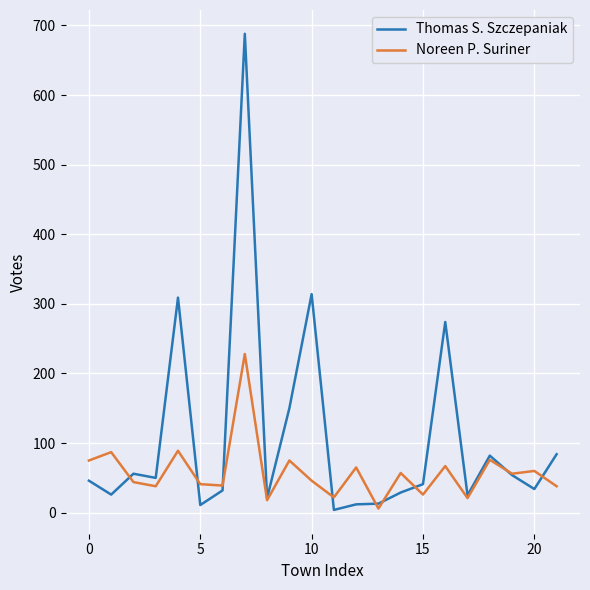

Rank the series by their maximum value, from lowest to highest.

Noreen P. Suriner, Thomas S. Szczepaniak